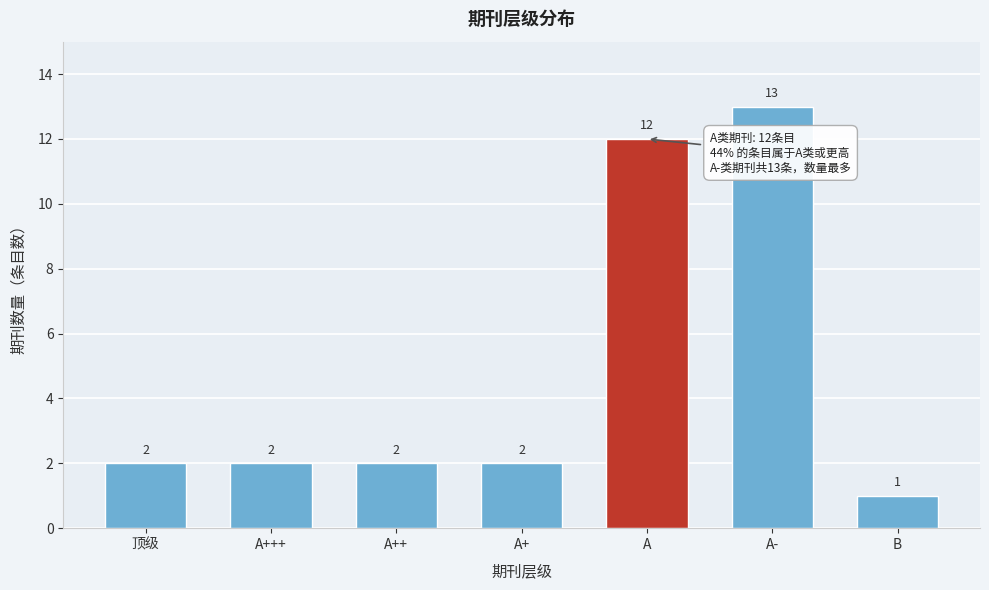

Reading left to right, what are all the values shown in this chart?

2	2	2	2	12	13	1